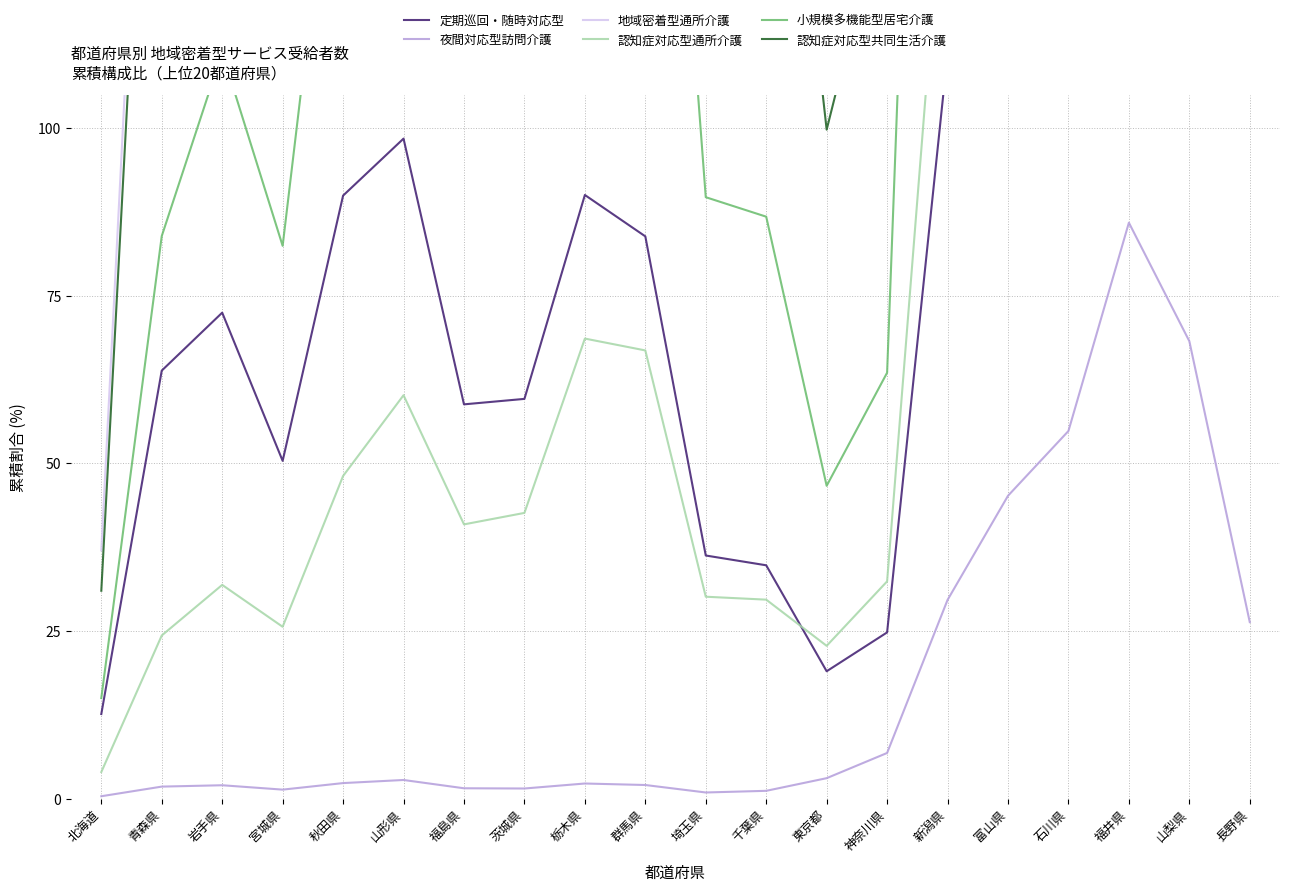

What are all the series names shown in the legend?

定期巡回・随時対応型, 夜間対応型訪問介護, 地域密着型通所介護, 認知症対応型通所介護, 小規模多機能型居宅介護, 認知症対応型共同生活介護